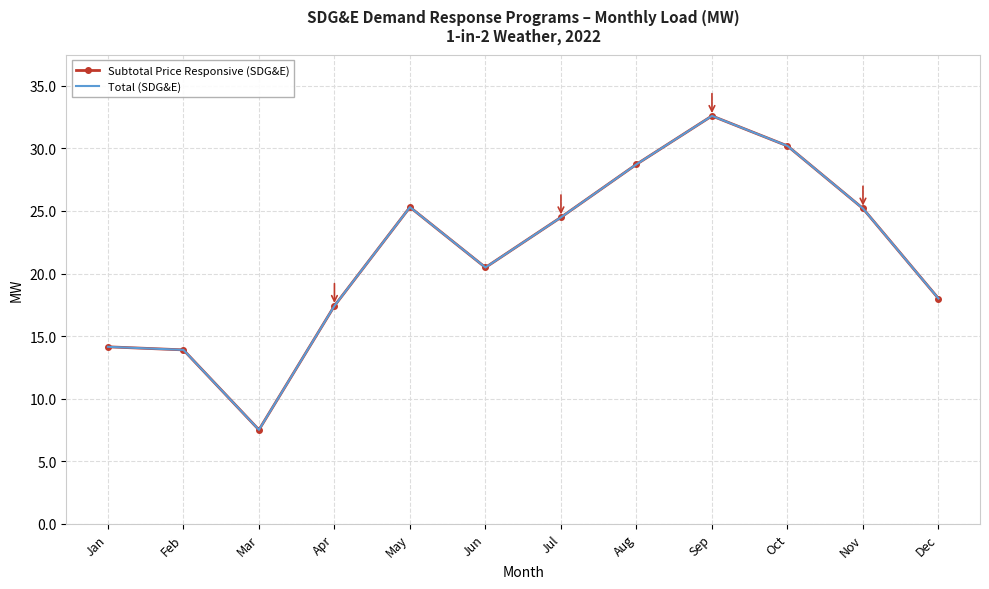

Rank the series at Apr from lowest to highest value.

Subtotal Price Responsive (SDG&E), Total (SDG&E)